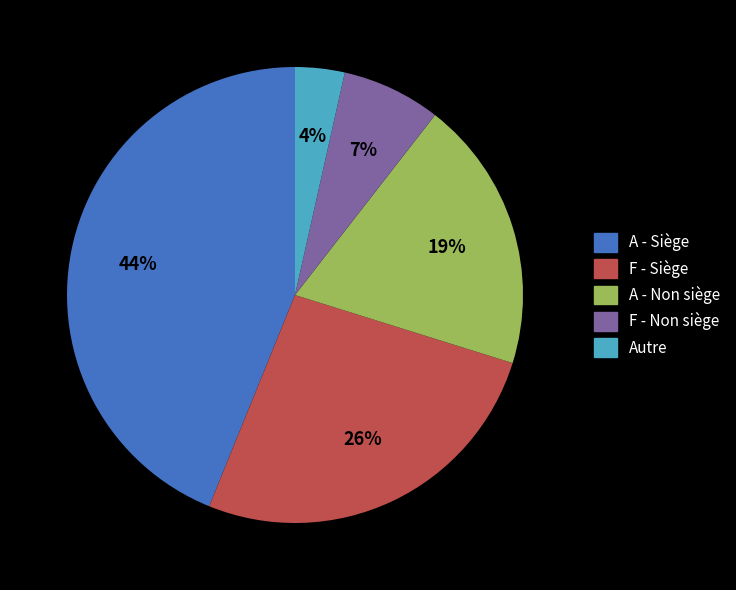

Does any single category account for the majority?

No